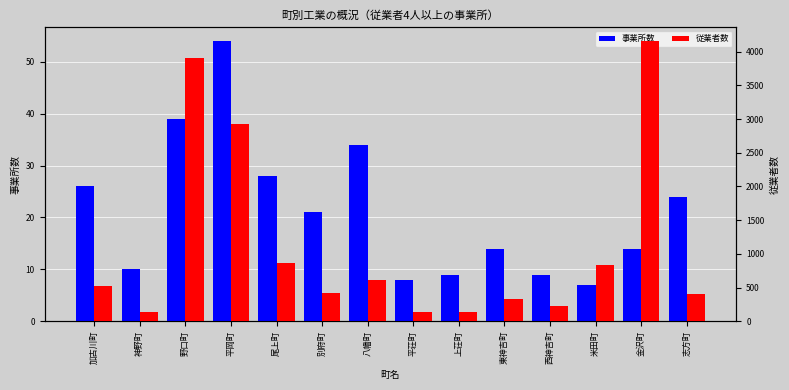

Reading right to left, what are all the values shown in this chart?

事業所数: 24	14	7	9	14	9	8	34	21	28	54	39	10	26
従業者数: 404	4159	835	221	335	138	135	611	426	865	2927	3902	130	530